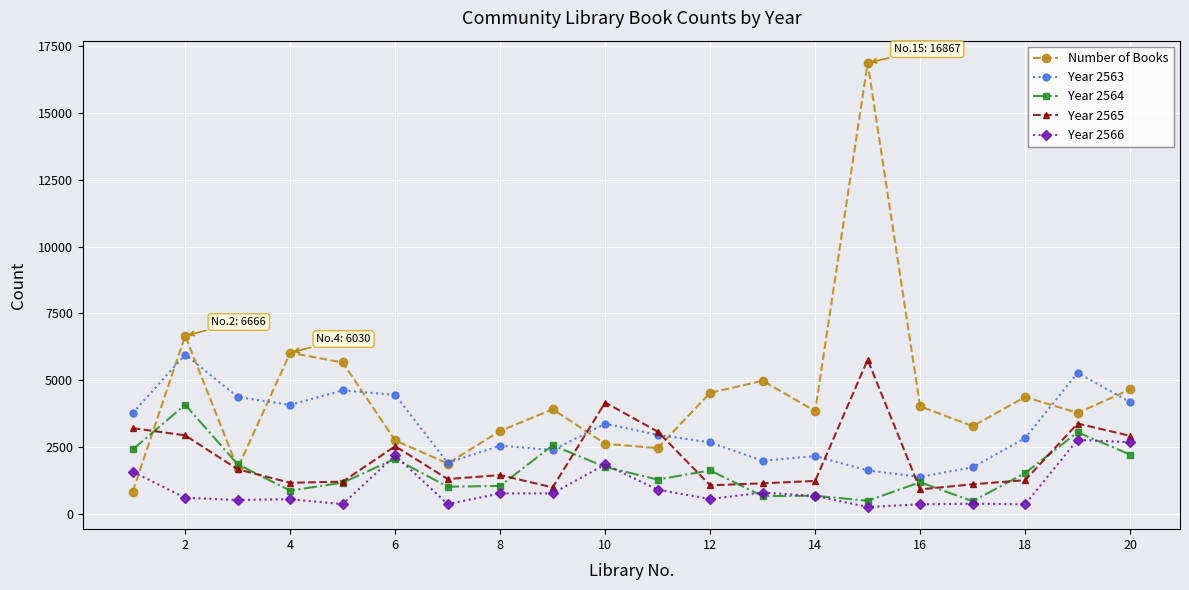

List the series in order of their overall mean, lowest first.

Year 2566, Year 2564, Year 2565, Year 2563, Number of Books